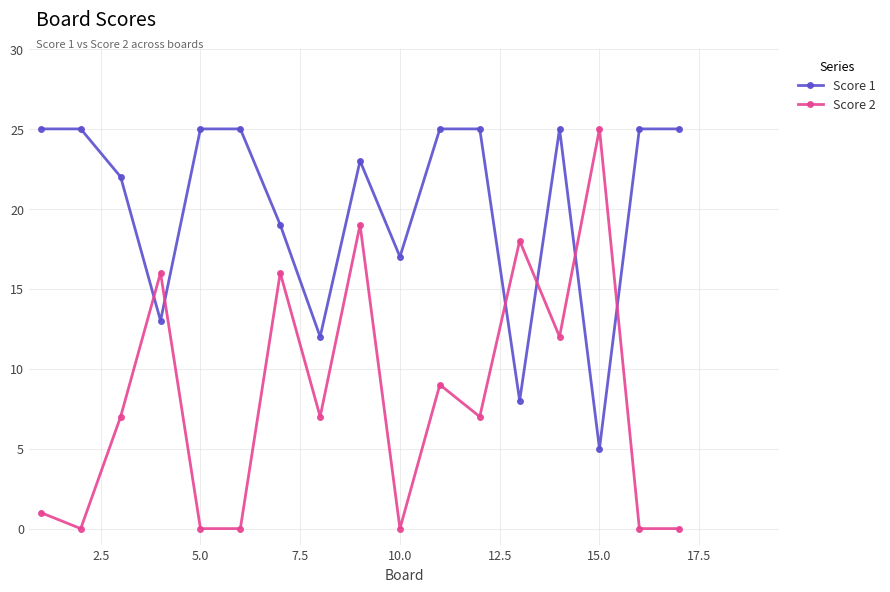

Rank the series by their average value, from lowest to highest.

Score 2, Score 1